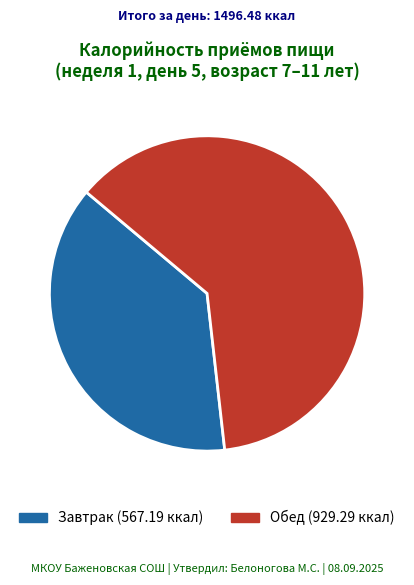

Is it true that Обед is 56% of the pie?

False